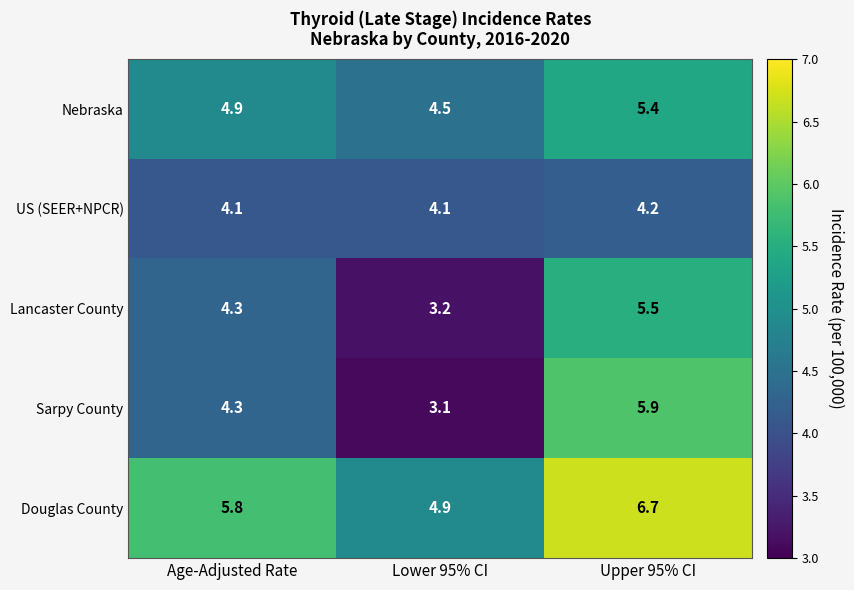

Which series has the widest spread of values?

Sarpy County